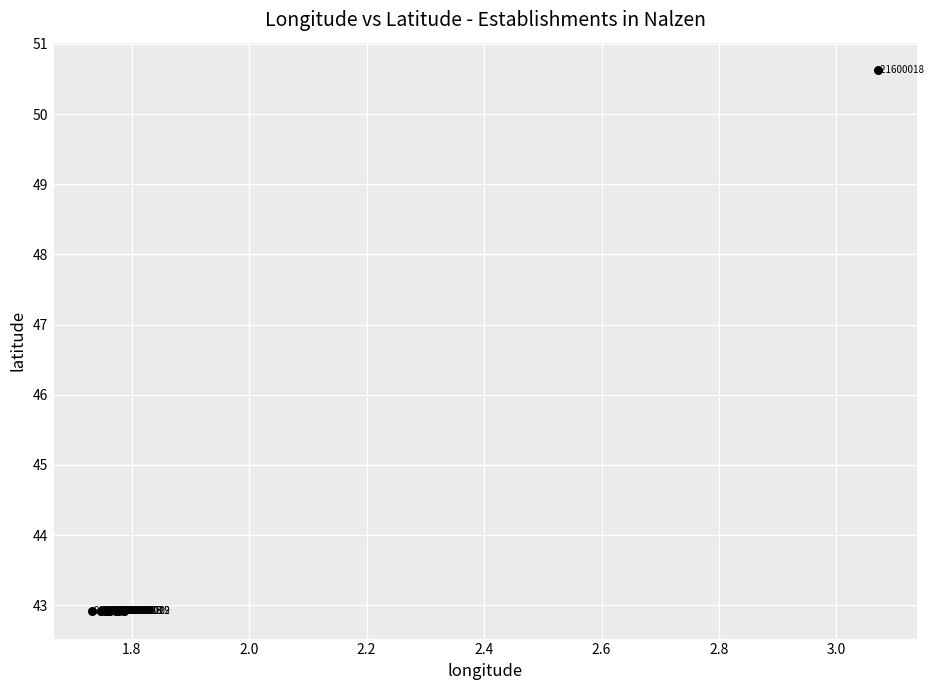

What Y value in the scatter plot is closest to 46?

42.9